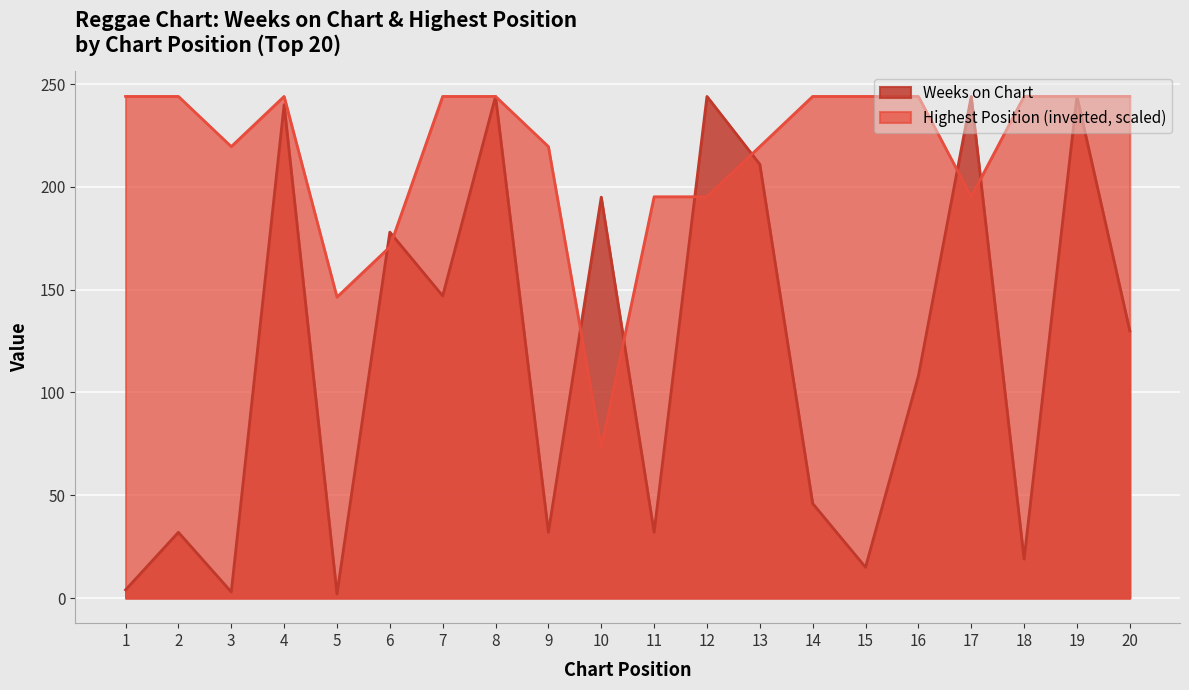

Where is the first local maximum for Weeks on Chart?

2